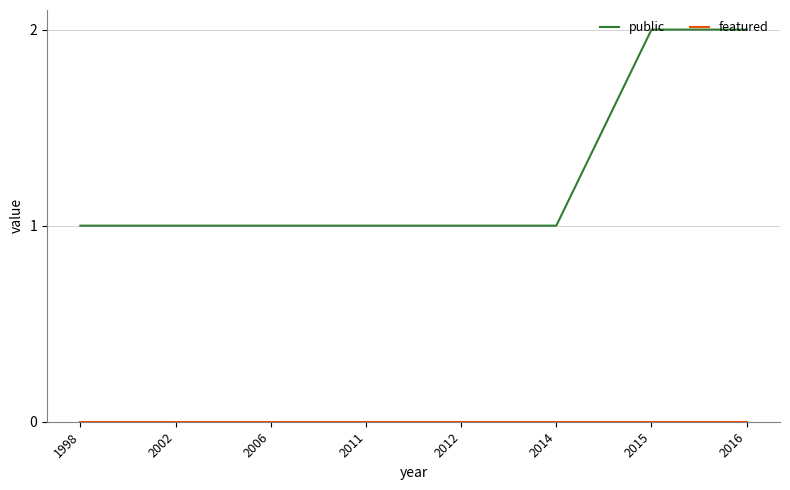

Which series has the largest total across all categories?

public